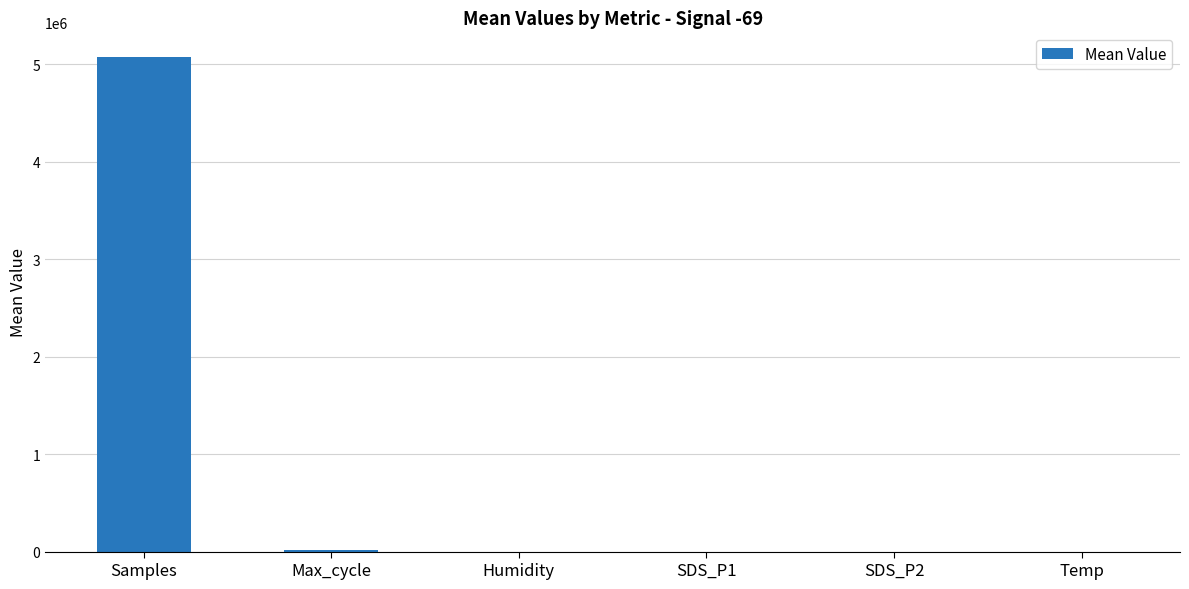

Where is the data nearest to the value 2535646?

Max_cycle